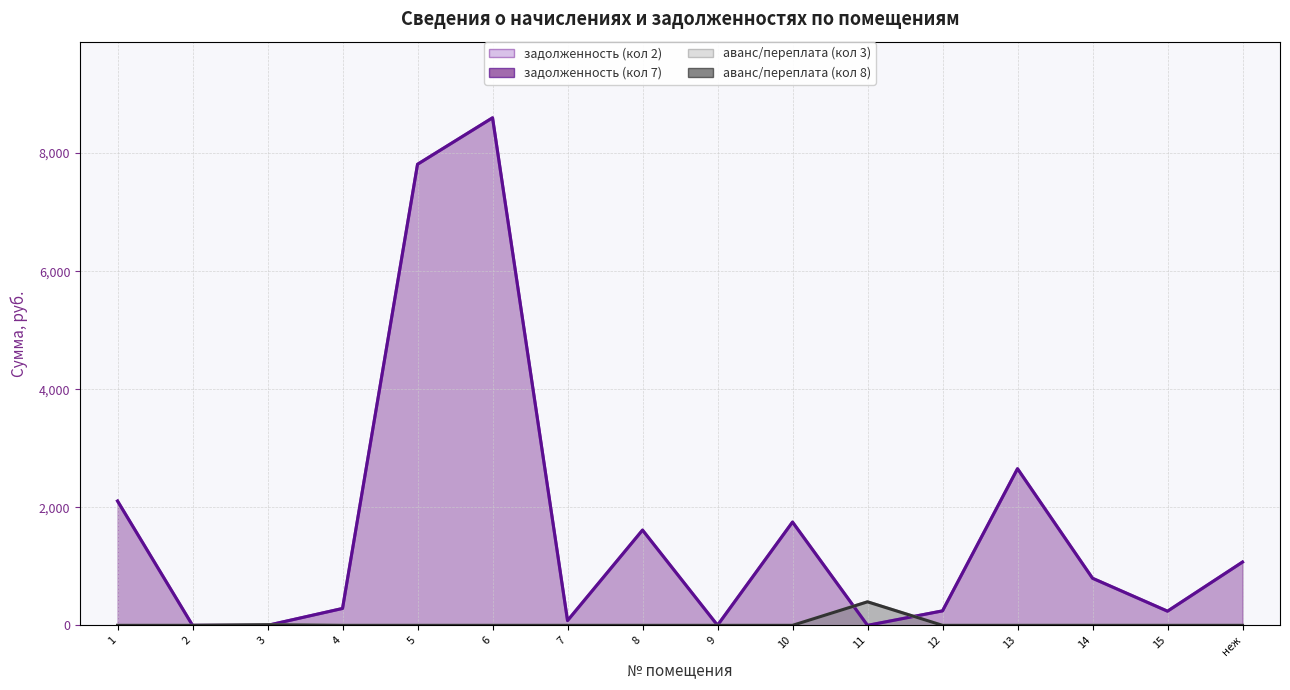

True or false: аванс/переплата (кол 8) and аванс/переплата (кол 3) cross at least once.

False